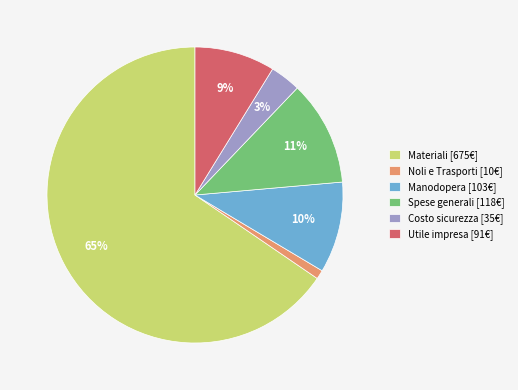

Count the number of slices in the pie.

6